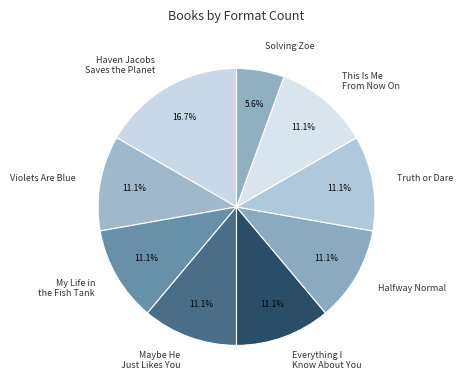

Which category has the biggest portion of the pie?

Haven Jacobs Saves the Planet